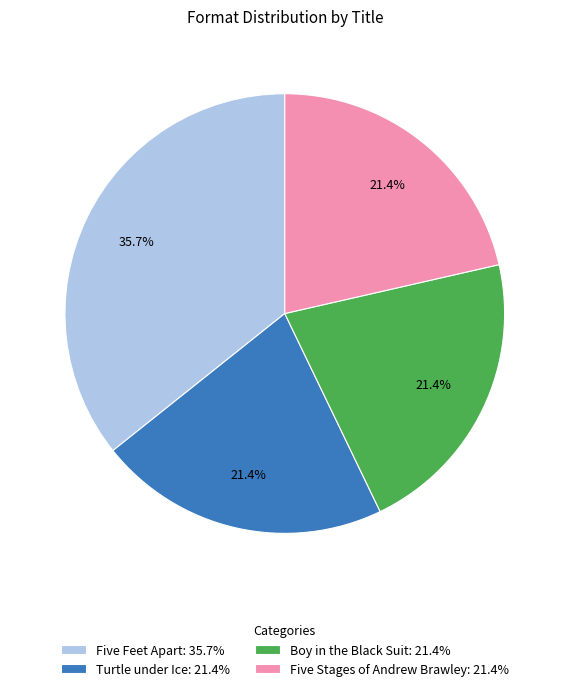

How many segments does this pie chart have?

4